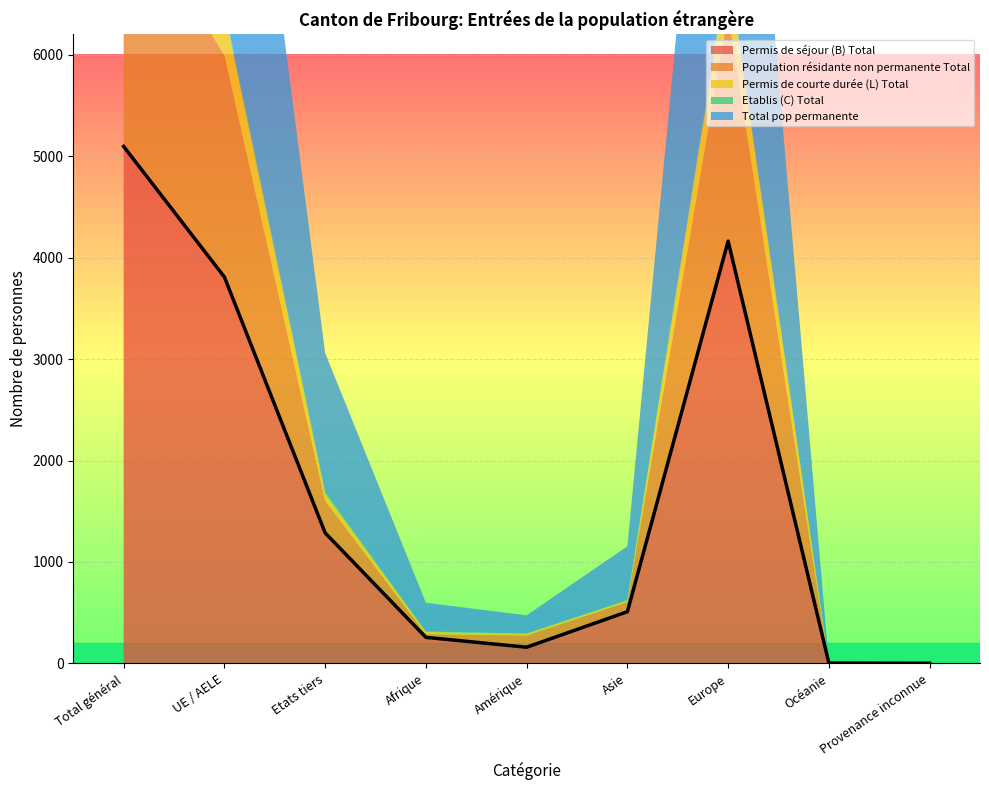

Between Océanie and Amérique, which is larger?

Amérique